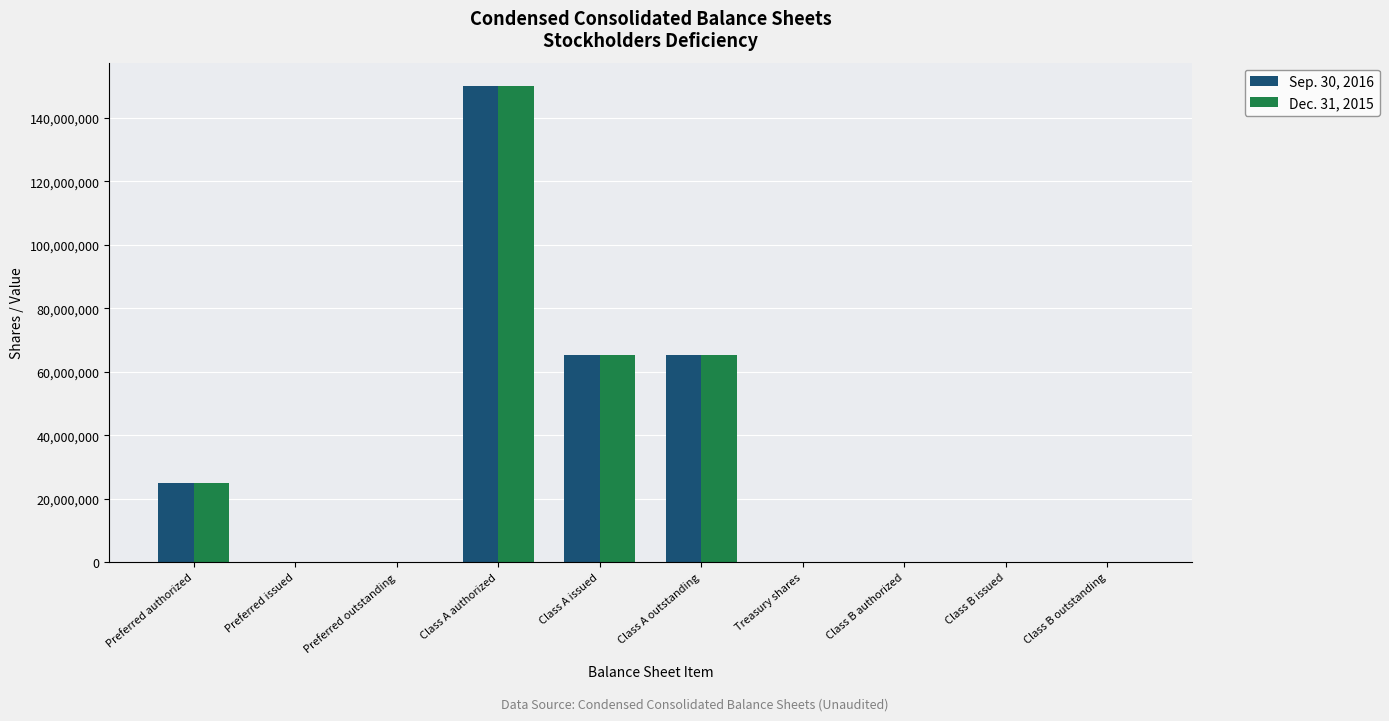

True or false: Sep. 30, 2016 has a value of 5231557 at Preferred authorized.

False